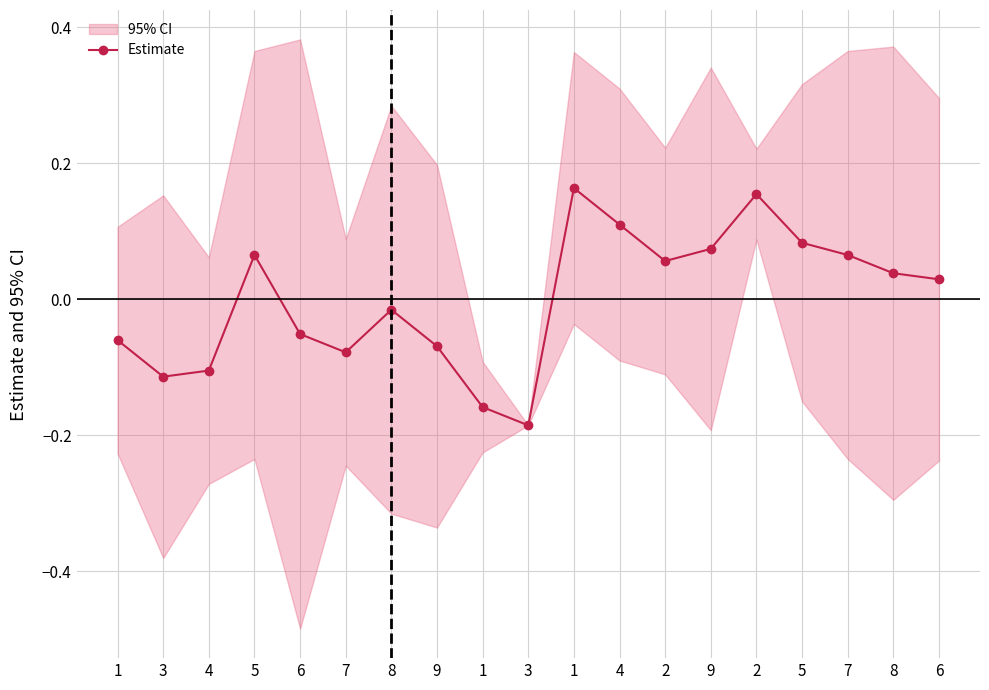

What is the change in value from 4 to 2?

-0.1